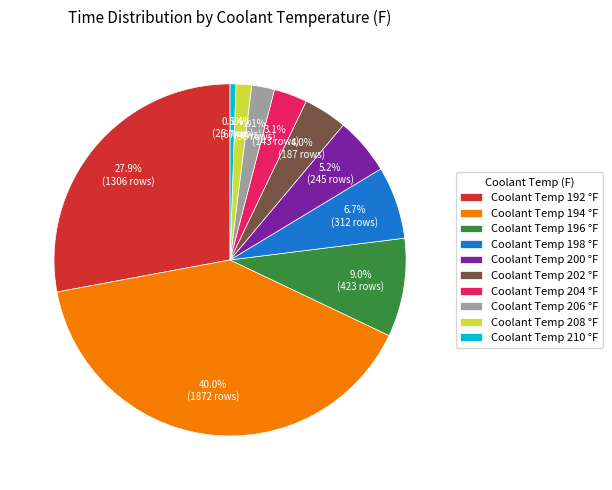

How many segments does this pie chart have?

10